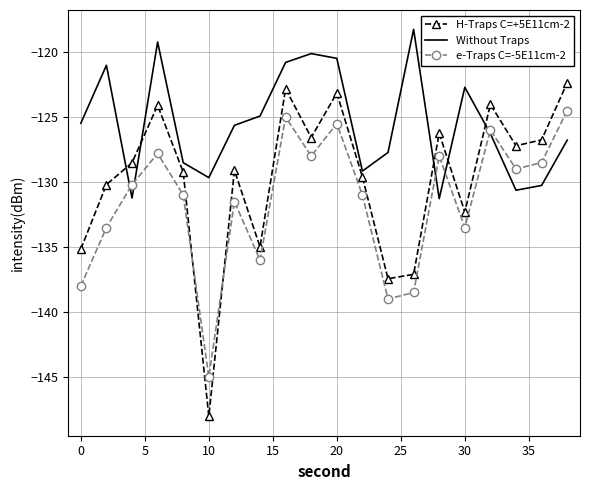

After their last crossing, which series has the higher values: H-Traps C=+5E11cm-2 or Without Traps?

H-Traps C=+5E11cm-2